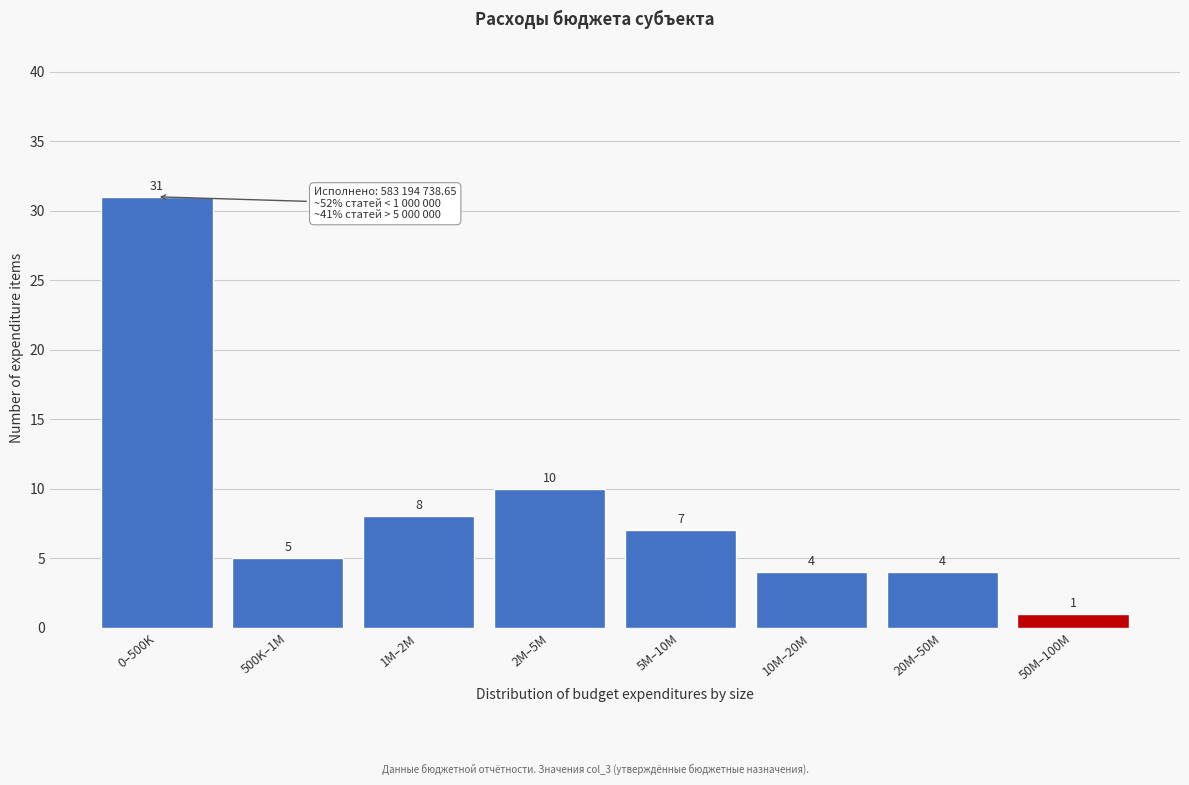

Reading left to right, what are all the values shown in this chart?

31	5	8	10	7	4	4	1